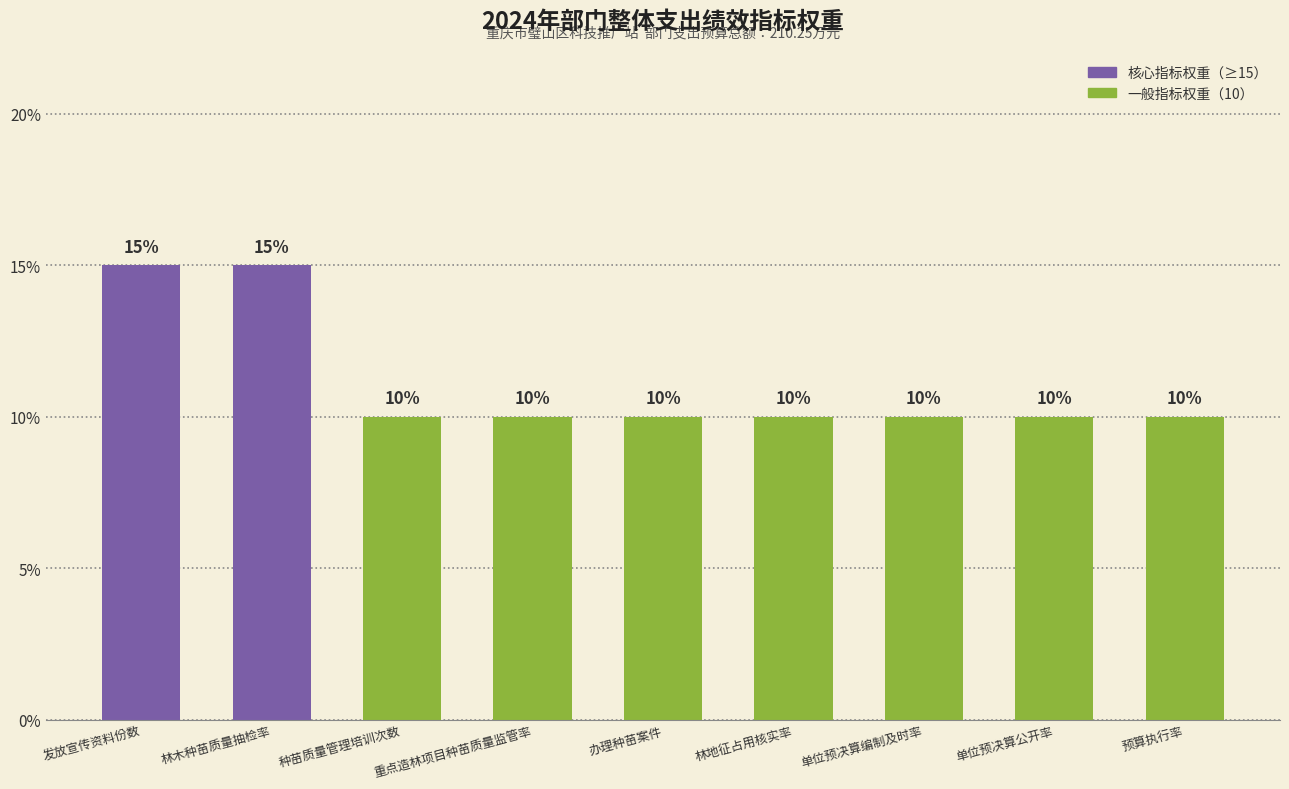

What is the difference between the second highest and minimum values?

5